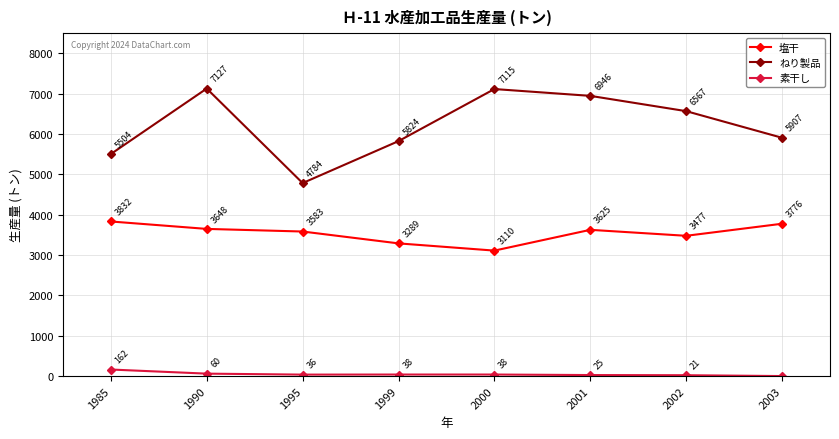

At which label does ねり製品 reach its peak?

1990